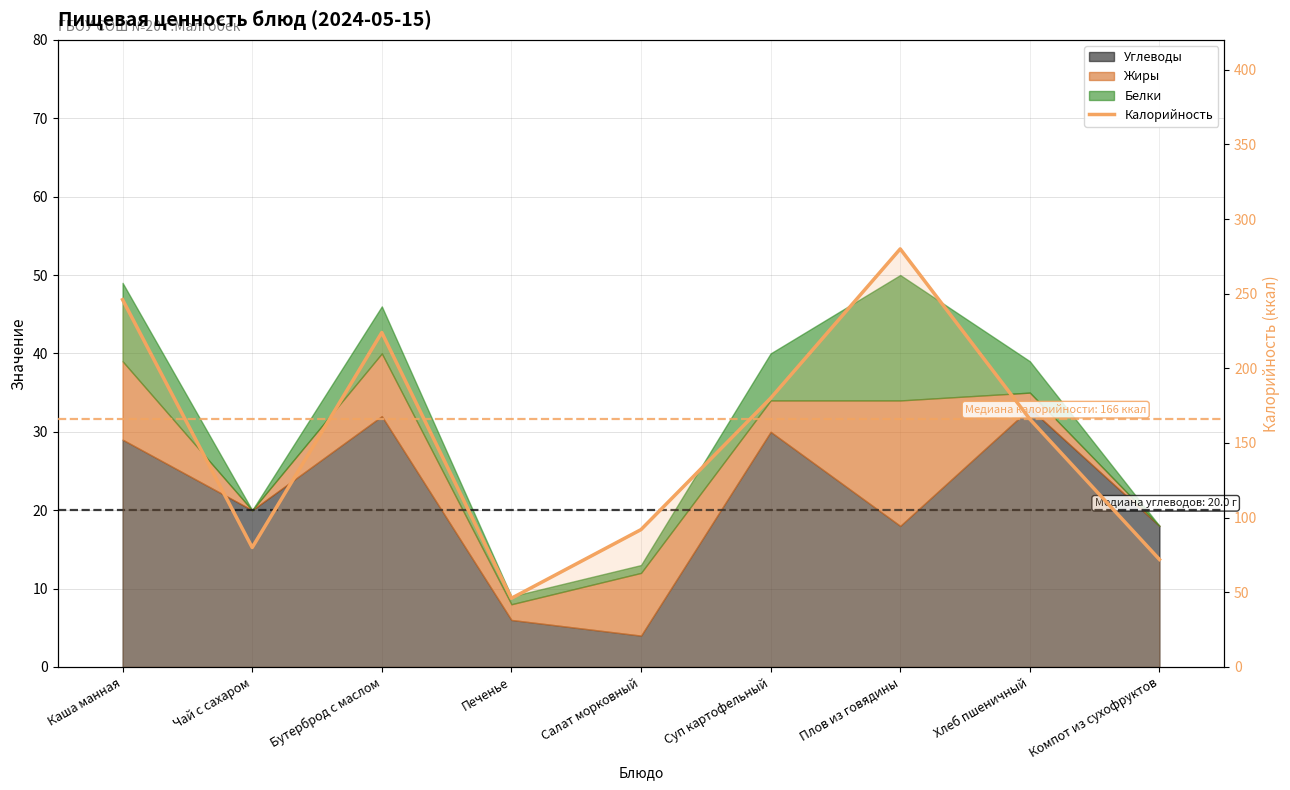

How many values exceed 166?

4